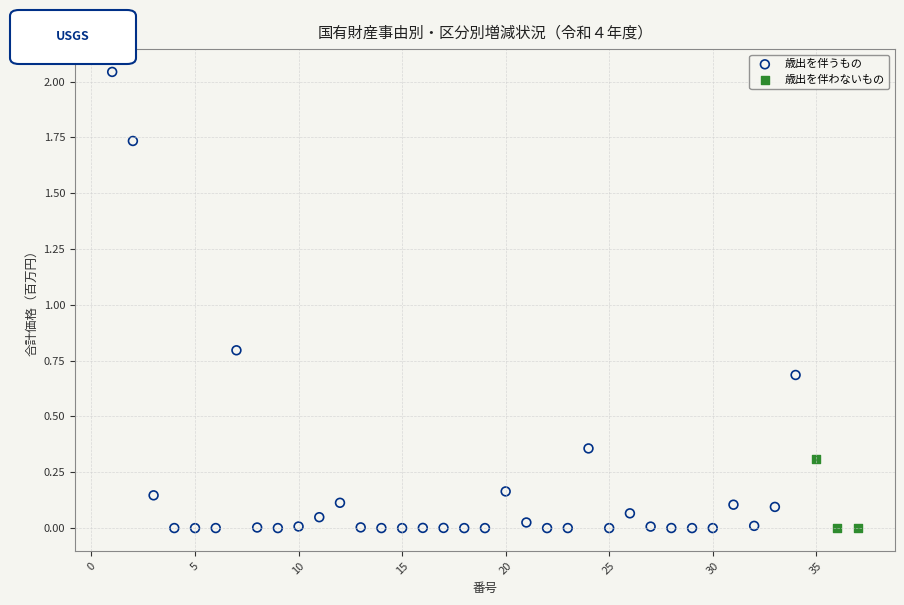

Which series has the largest Y range (max minus min)?

歳出を伴うもの